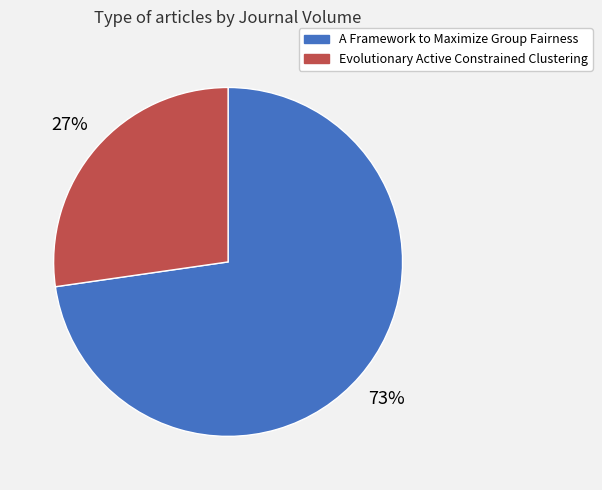

Do A Framework to Maximize Group Fairness and Evolutionary Active Constrained Clustering together represent more than half of the pie?

Yes